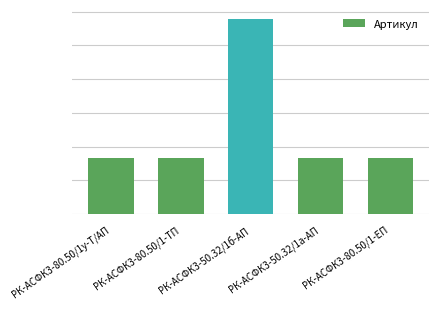

What is the maximum value shown in the chart?

14477